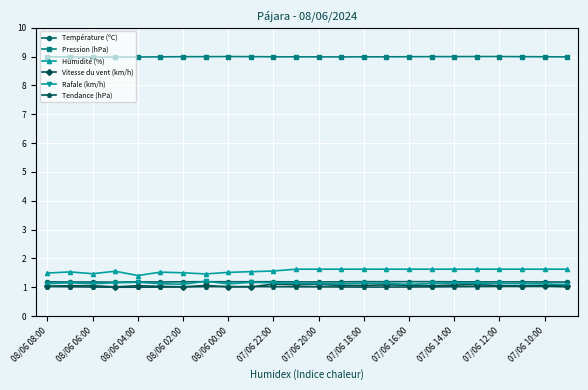

True or false: Humidité (%) has more than 1 interior local peaks.

True